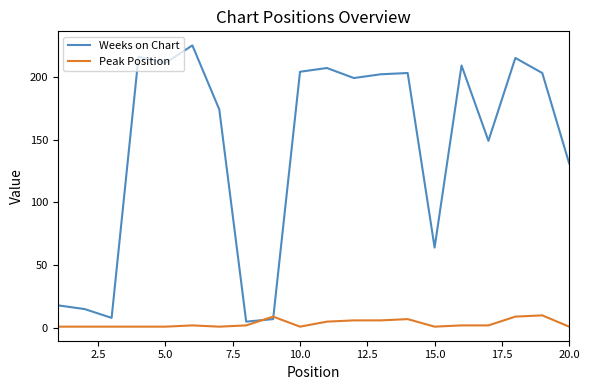

List the series in order of their peak value, lowest first.

Peak Position, Weeks on Chart